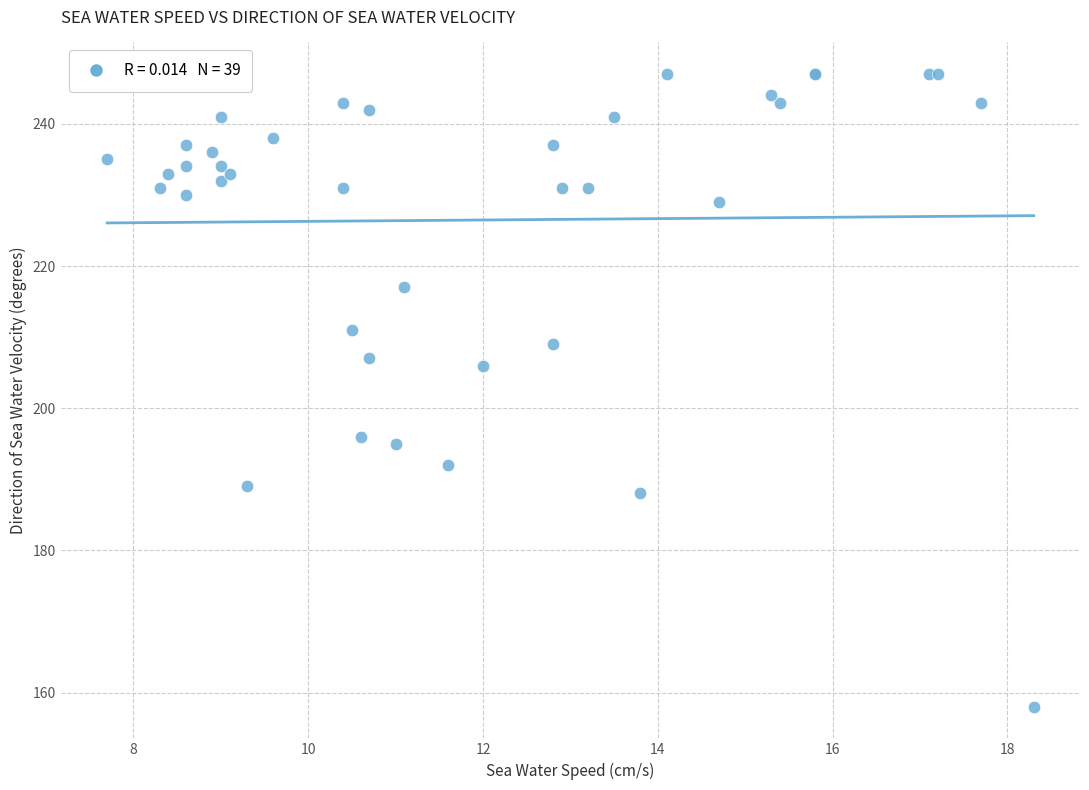

What Y value in the scatter plot is closest to 202?

206